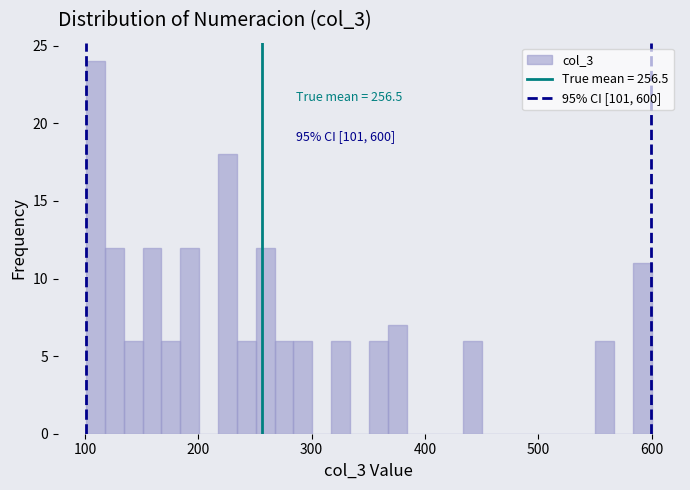

Around what value on the x-axis is the tallest bar? Give the approximate position of its centre, as read against the axis.

110